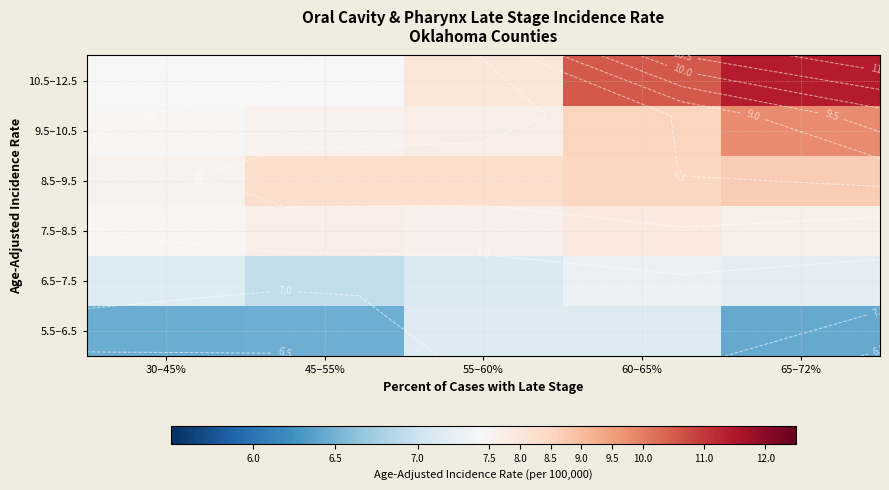

Count the 8.5–9.5 values in the range 8 to 9.

4